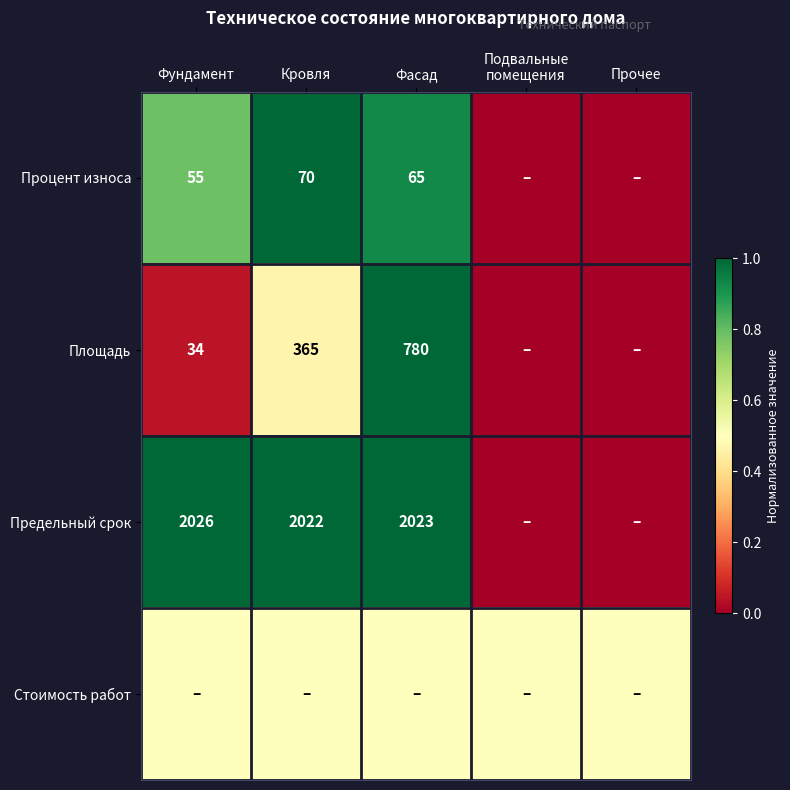

Which label corresponds to the smallest value in the chart?

Подвальные
помещения